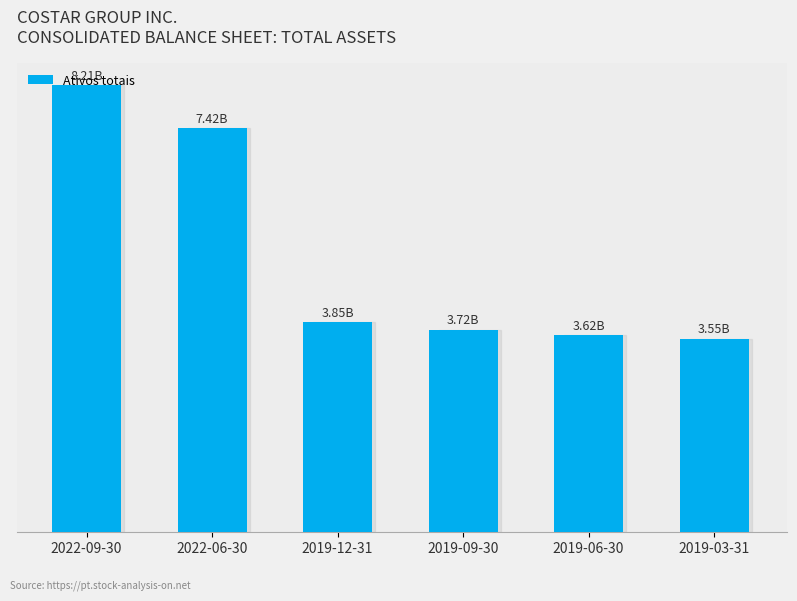

What is the change in value from 2022-09-30 to 2019-12-31?

-4351877